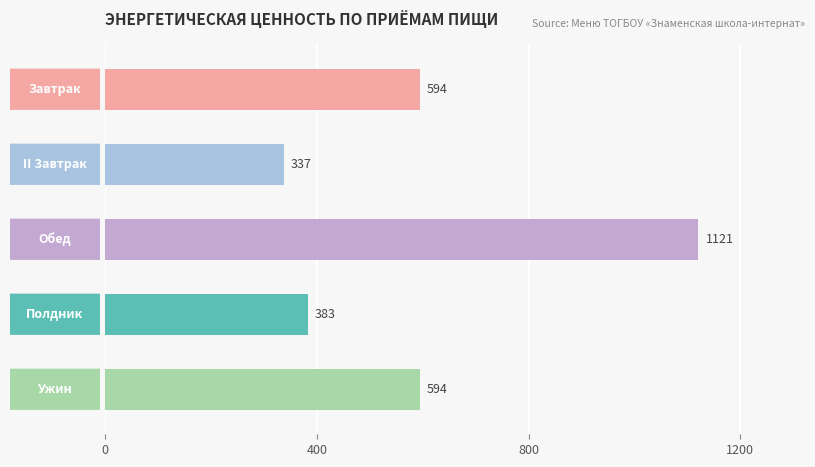

What is the value of the 2nd bar from the top?

337